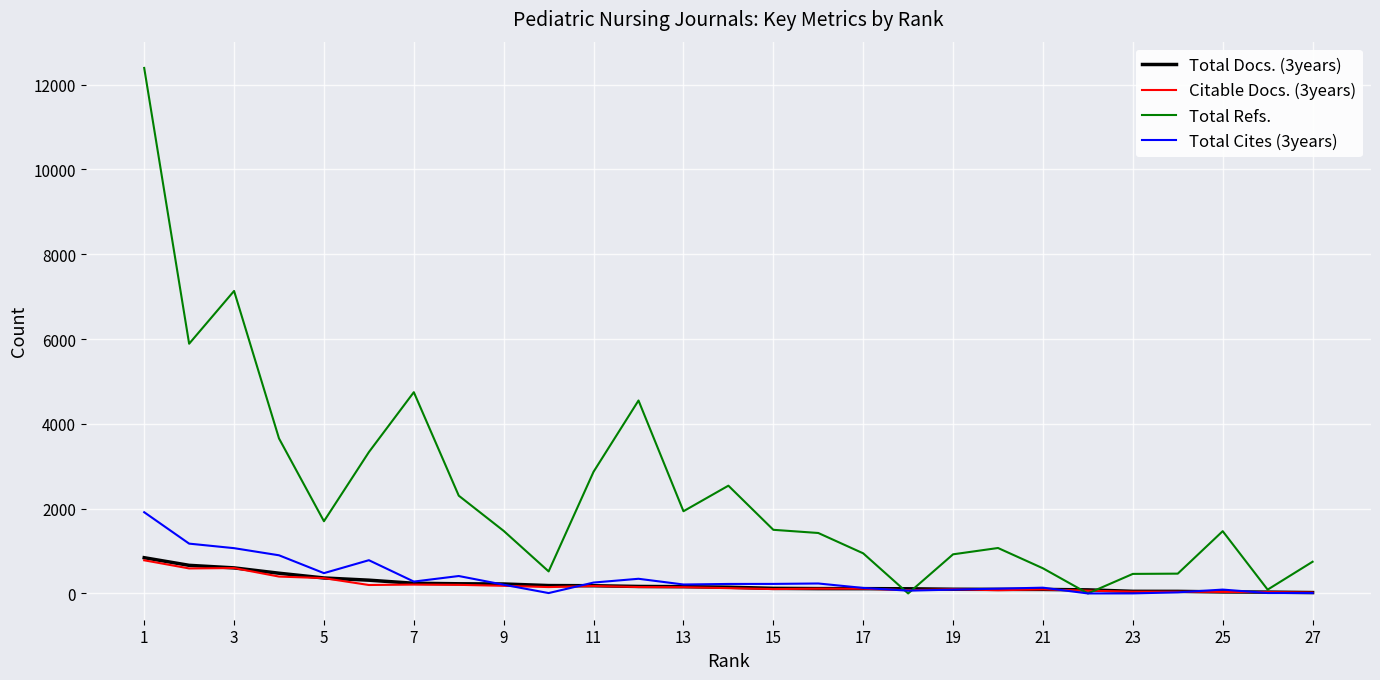

How many lines are shown in the chart?

4